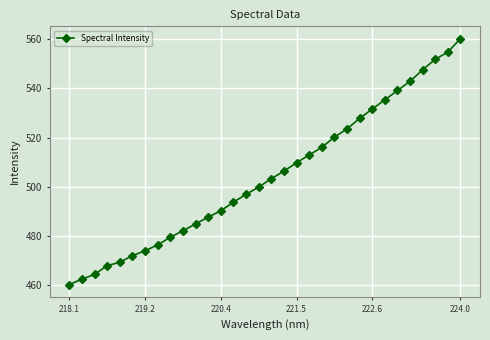

True or false: the data has more than 0 interior local peaks.

False